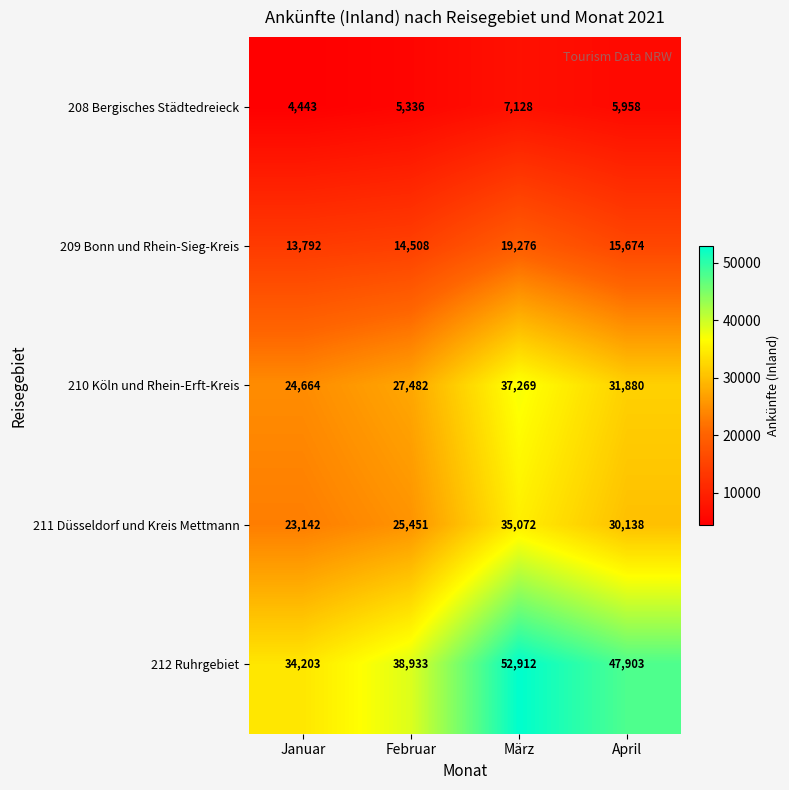

What is the total value across all series at Februar?

111710